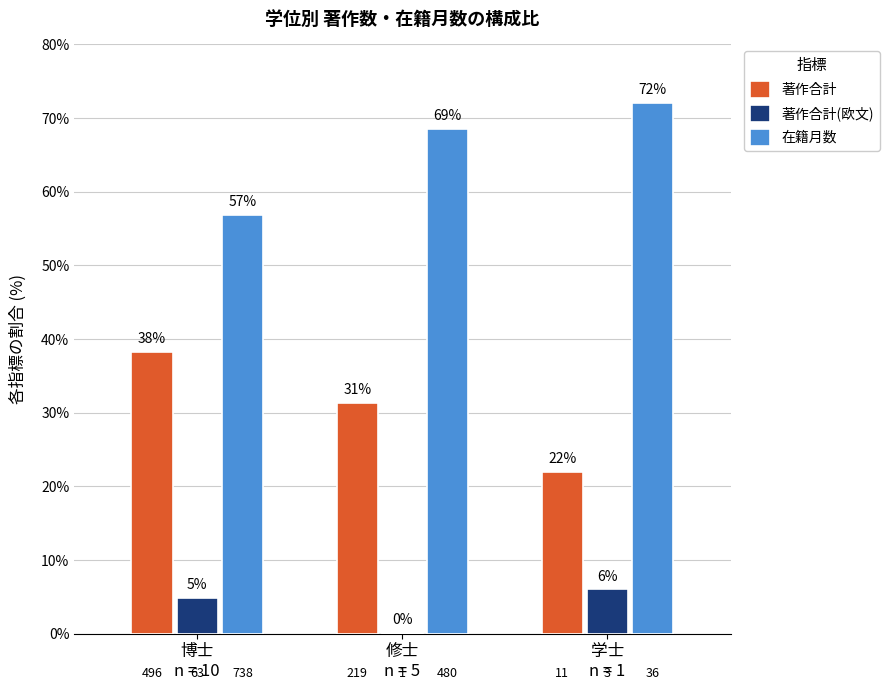

What are all the series names shown in the legend?

著作合計, 著作合計(欧文), 在籍月数